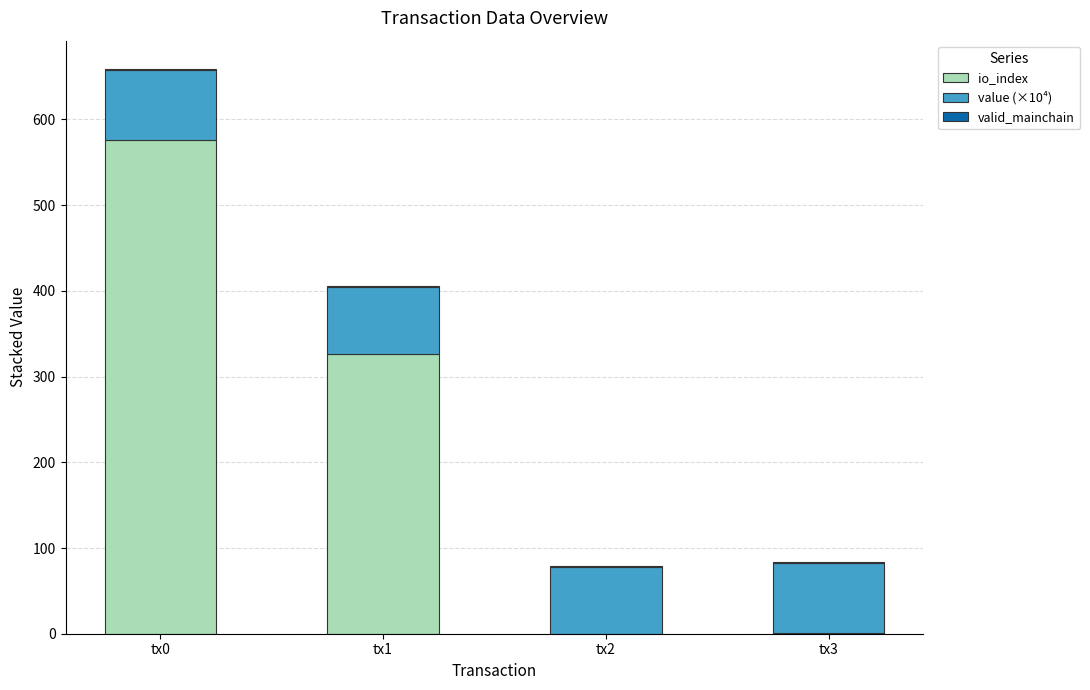

Which category has the highest value in the io_index series?

tx0